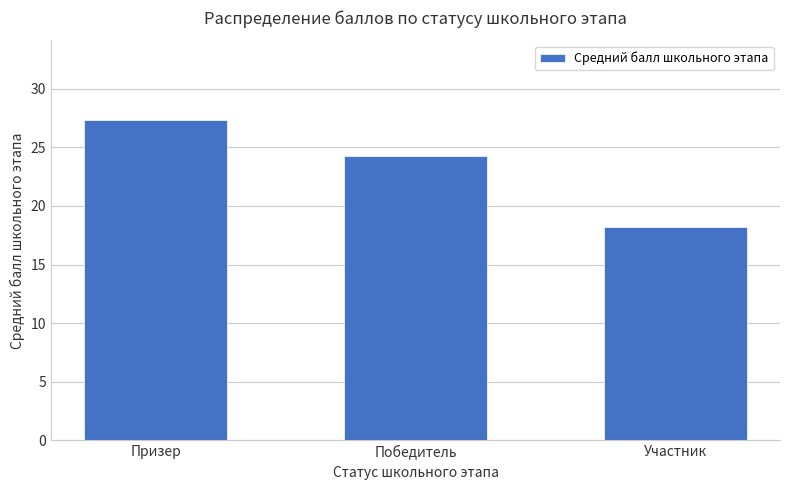

Where is the data nearest to the value 22?

Победитель